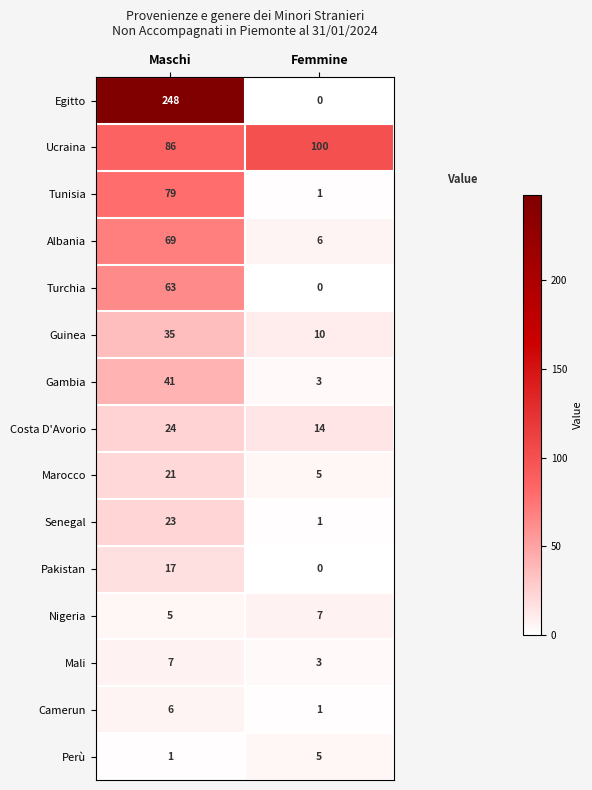

Reading right to left, what are all the values shown in this chart?

Egitto: Femmine=0	Maschi=248
Ucraina: Femmine=100	Maschi=86
Tunisia: Femmine=1	Maschi=79
Albania: Femmine=6	Maschi=69
Turchia: Femmine=0	Maschi=63
Guinea: Femmine=10	Maschi=35
Gambia: Femmine=3	Maschi=41
Costa D'Avorio: Femmine=14	Maschi=24
Marocco: Femmine=5	Maschi=21
Senegal: Femmine=1	Maschi=23
Pakistan: Femmine=0	Maschi=17
Nigeria: Femmine=7	Maschi=5
Mali: Femmine=3	Maschi=7
Camerun: Femmine=1	Maschi=6
Perù: Femmine=5	Maschi=1